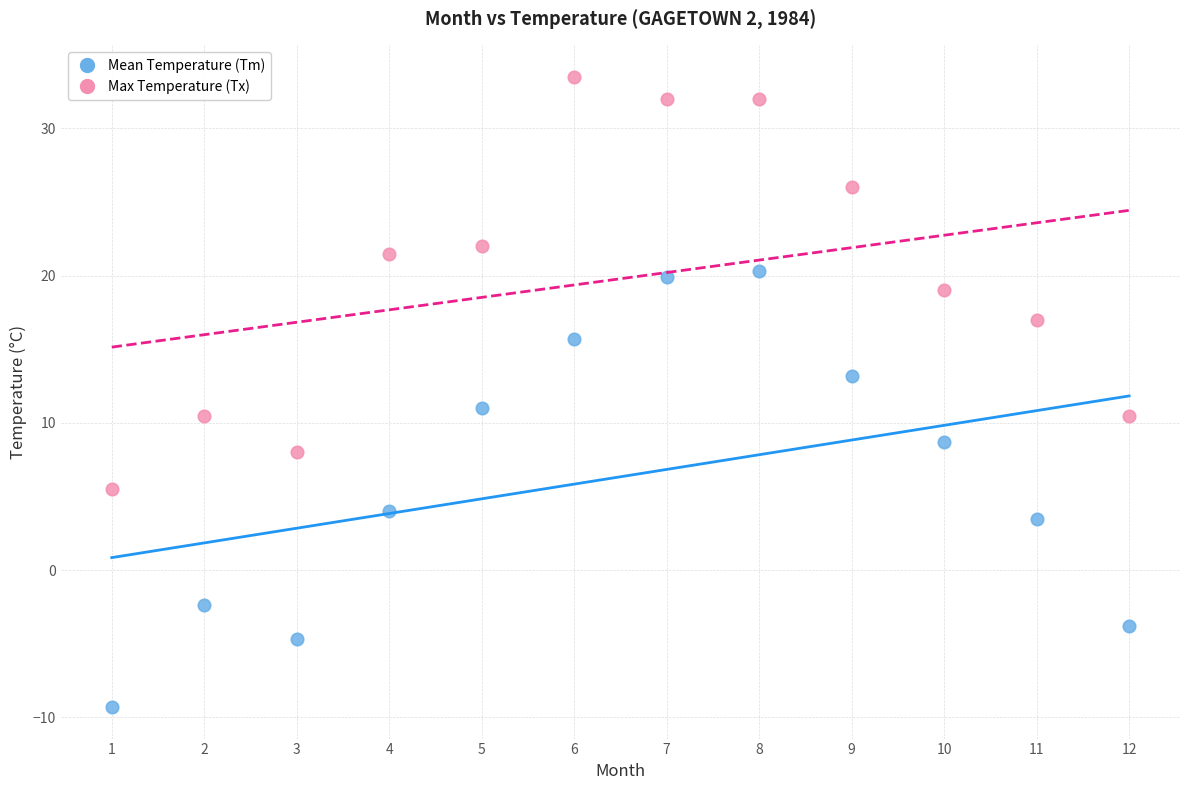

Which series has the widest spread of Y values?

Mean Temperature (Tm)